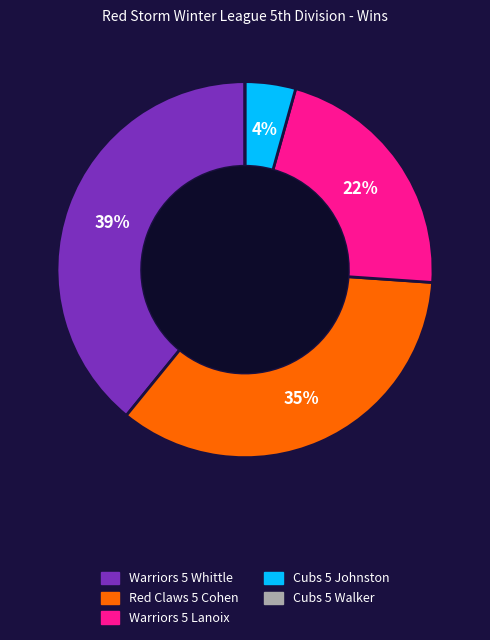

To the nearest percent, what is the difference between the largest and smallest slice percentages?

39%